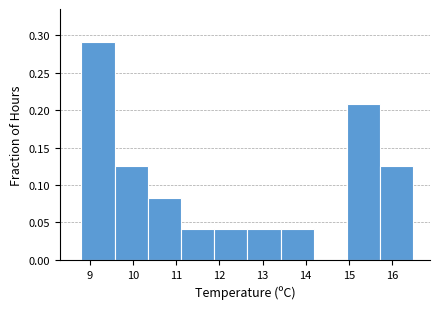

Reading left to right, transcribe this chart: for each bar, give the range it covers on the x-axis and its height. Neither the bar edges nor the heights are printed on the chart, so give them approximately, as read against the axes.

8.80 to 9.57: 0.290
9.57 to 10.34: 0.125
10.34 to 11.11: 0.085
11.11 to 11.88: 0.040
11.88 to 12.65: 0.040
12.65 to 13.42: 0.040
13.42 to 14.19: 0.040
14.19 to 14.96: 0
14.96 to 15.73: 0.210
15.73 to 16.50: 0.125